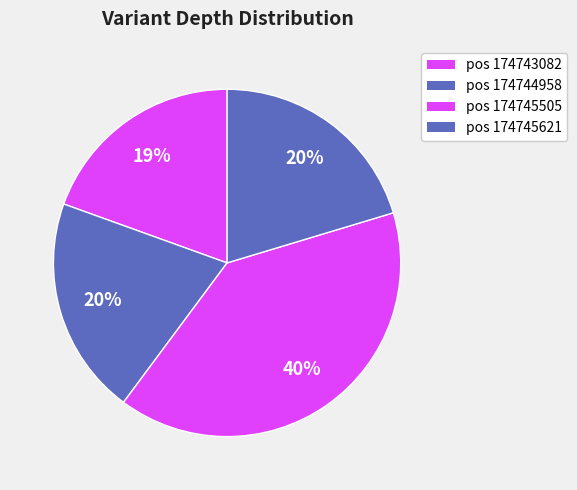

How many slices are in this pie chart?

4